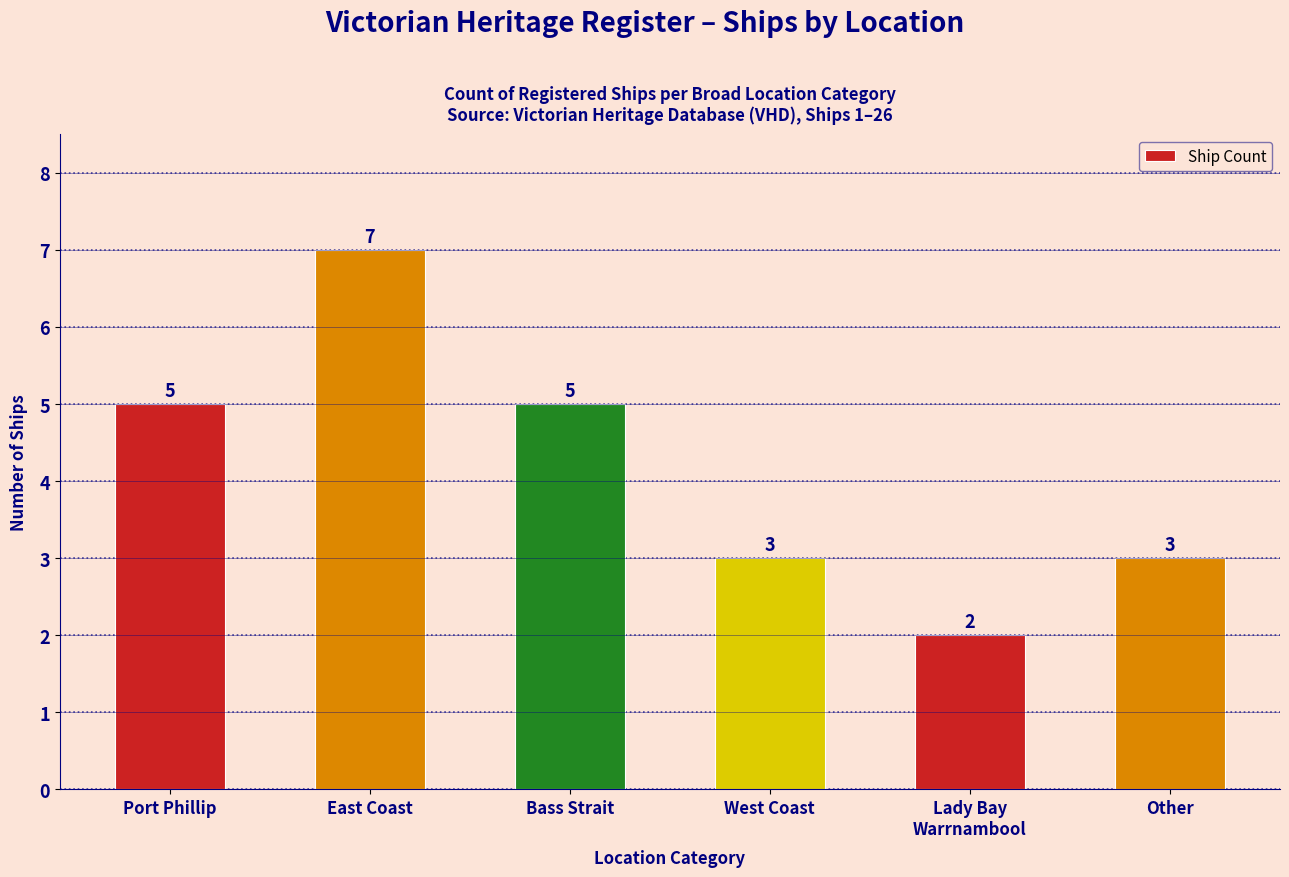

Count the number of data series in this chart.

1